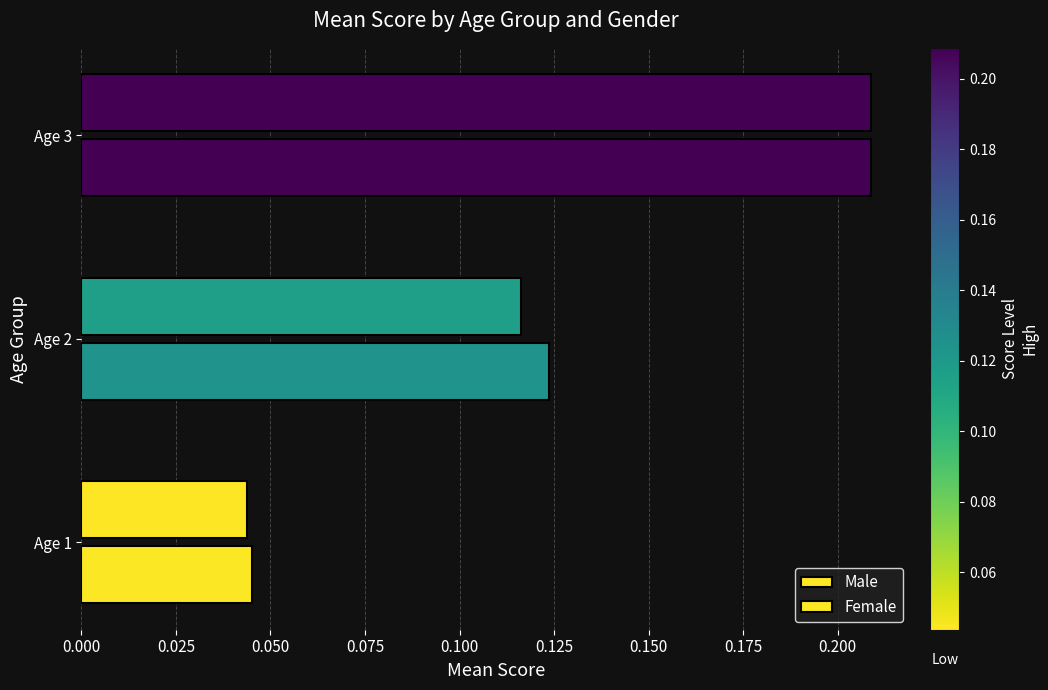

Count the number of categories in the chart.

3